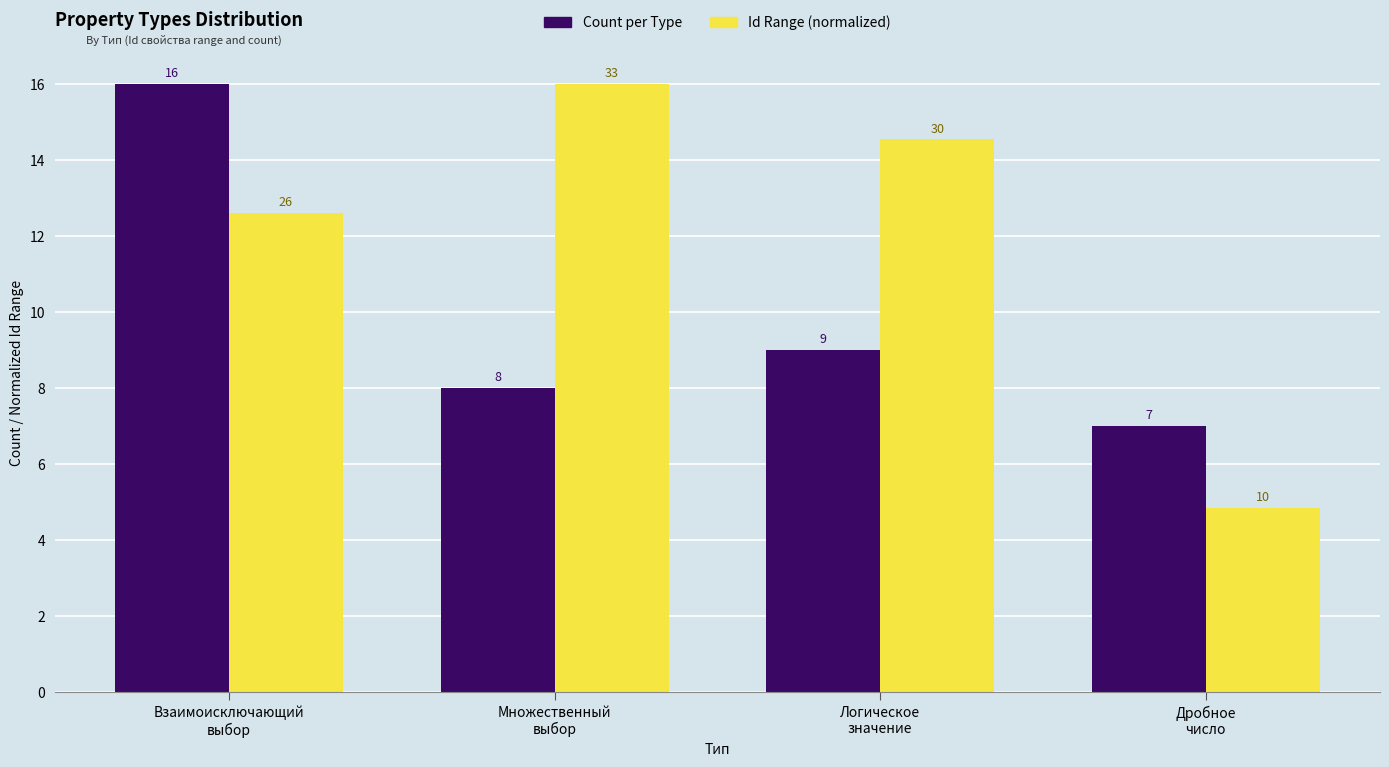

How many bars are there in total?

8